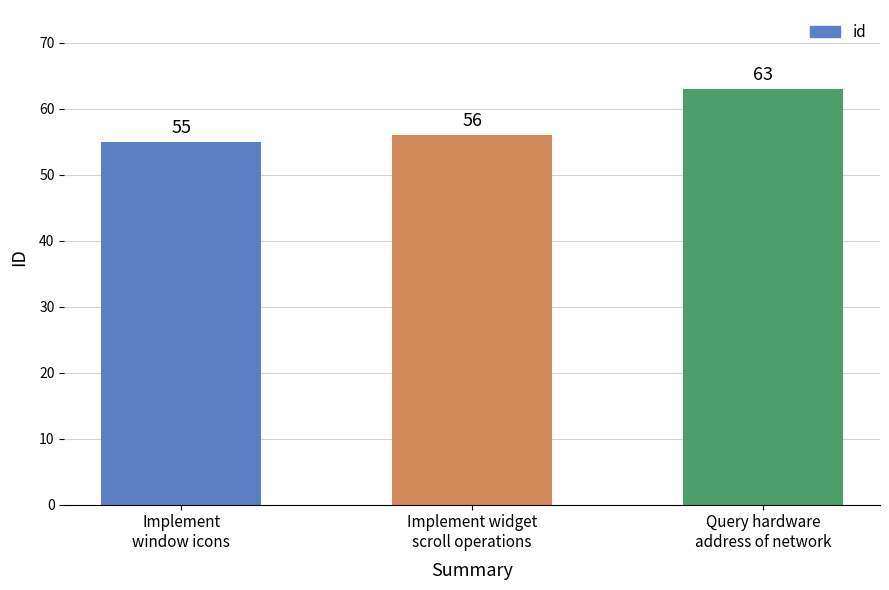

Does the chart contain any negative values?

No